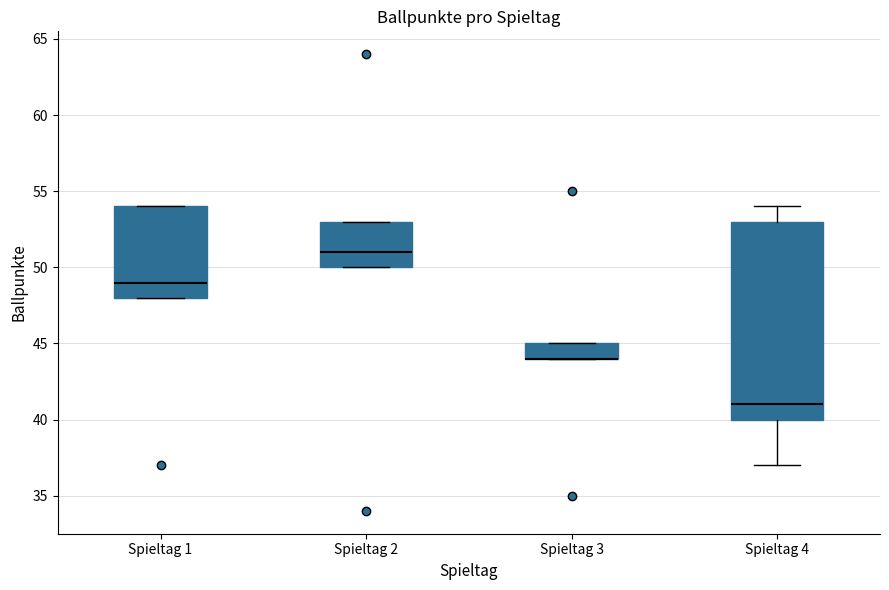

Reading left to right, read every box against the y-axis: the position of its median line, the range the box covers, and the ends of its whiskers. The values are not printed on the chart, so give them approximately, as read against the axis.

Spieltag 1: median 49, box 48 to 54, whiskers 48 to 54
Spieltag 2: median 51, box 50 to 53, whiskers 50 to 53
Spieltag 3: median 44 (drawn on the box's lower edge), box 44 to 45, whiskers 44 to 45
Spieltag 4: median 41, box 40 to 53, whiskers 37 to 54